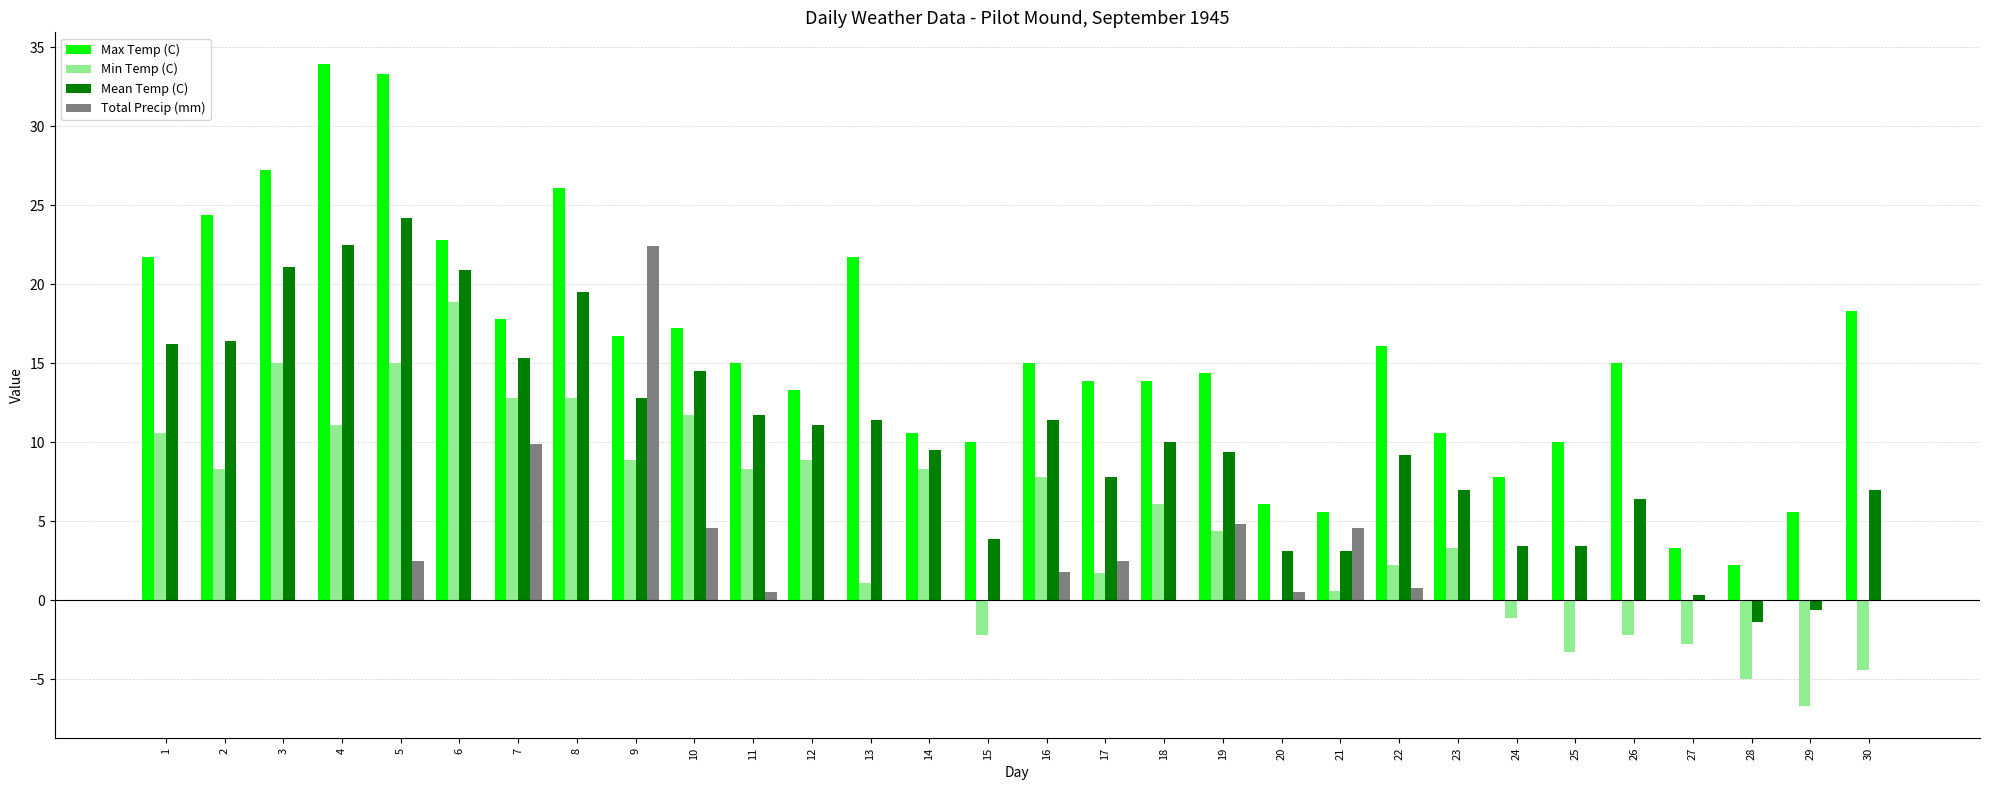

What is the greatest value displayed?

33.9